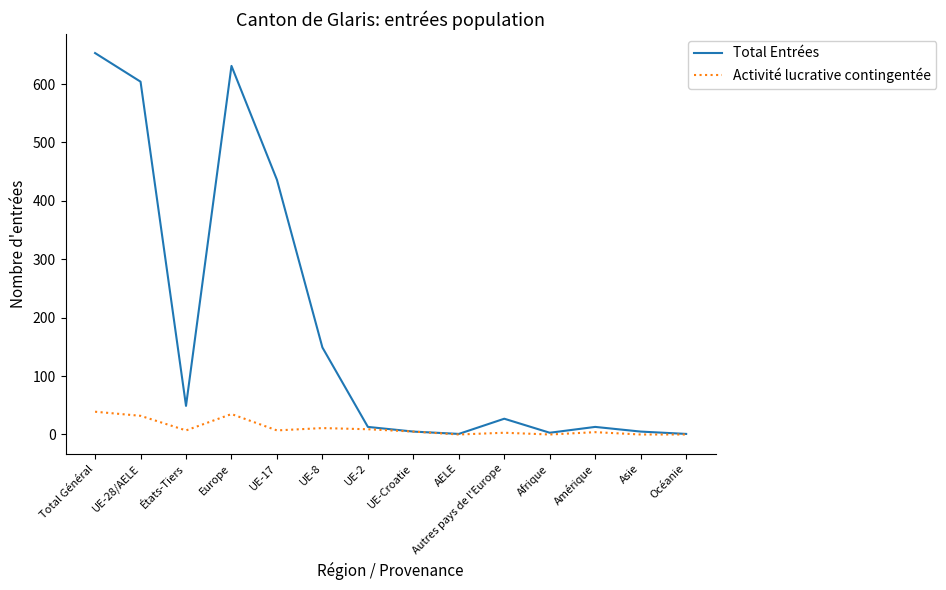

Is it true that Activité lucrative contingentée equals 5 at UE-Croatie?

True